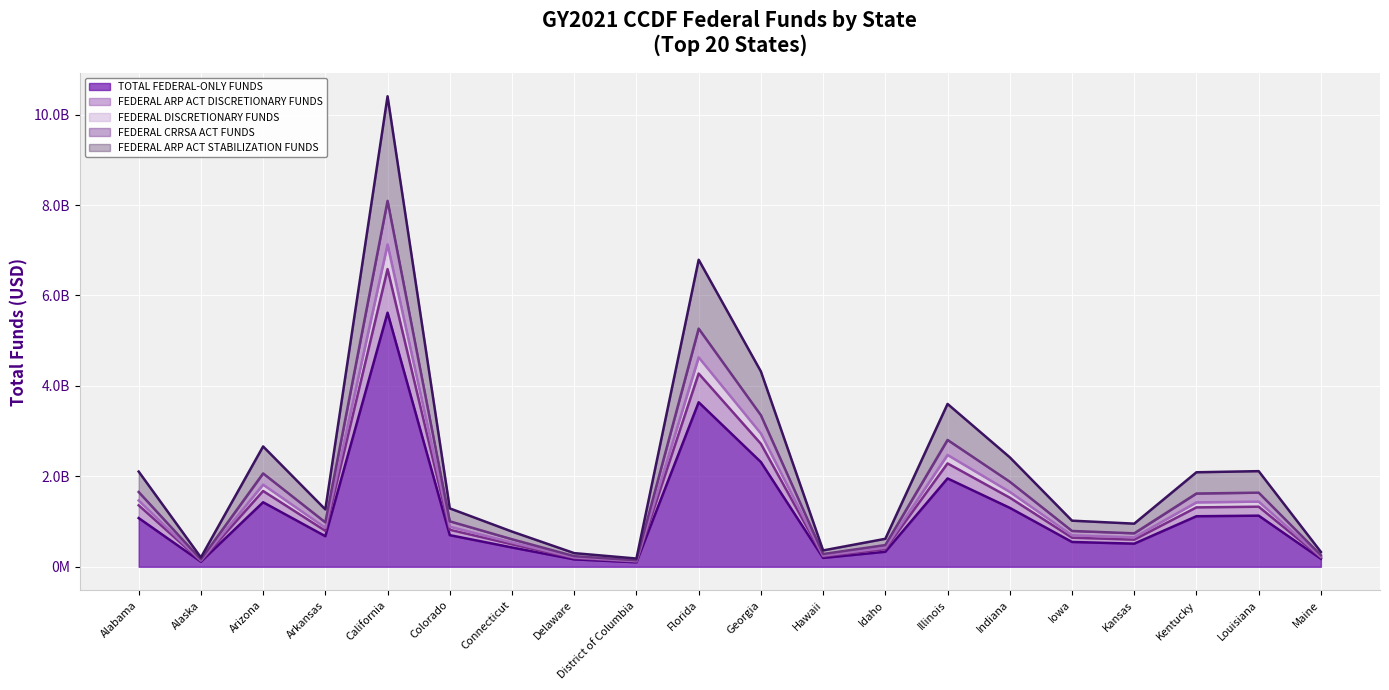

What is the label of the 17th point from the right?

Arkansas